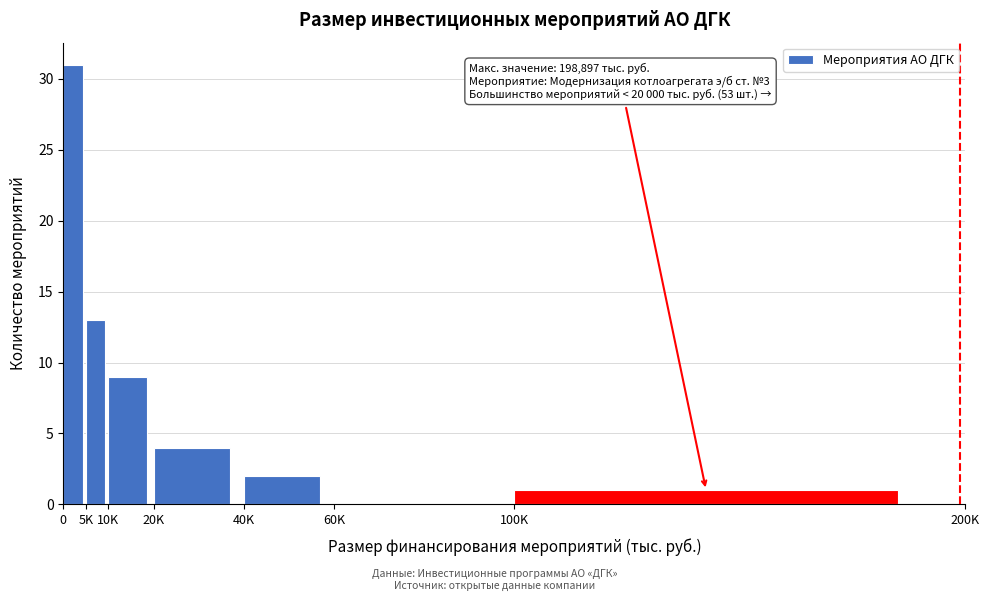

Reading left to right, extract all data points from this chart.

0=31	5K=13	10K=9	20K=4	40K=2	60K=0	100K=1